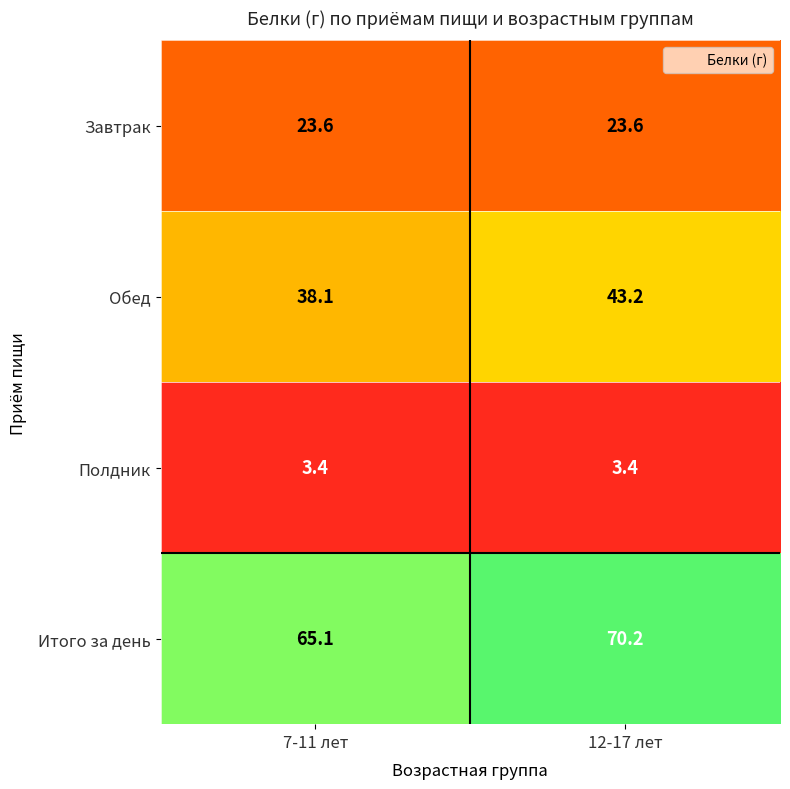

List the series in order of their peak value, lowest first.

Полдник, Завтрак, Обед, Итого за день